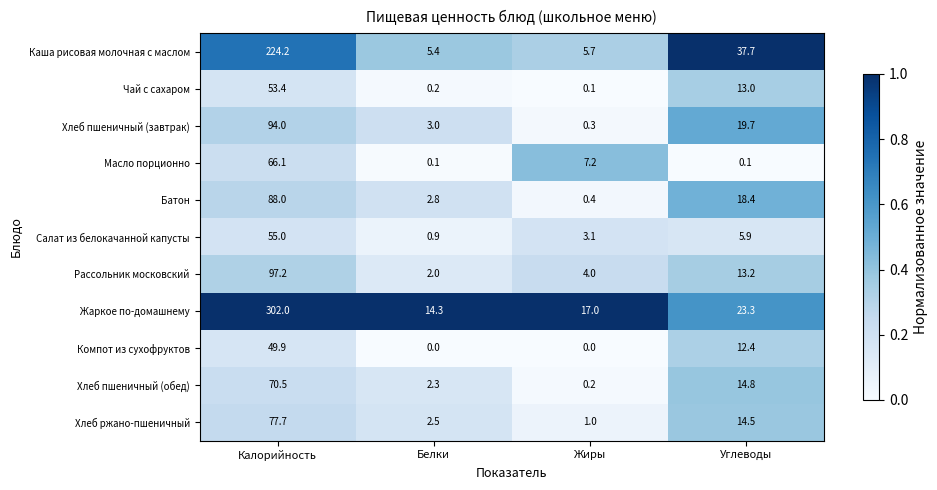

Which series has the largest total across all categories?

Жаркое по-домашнему